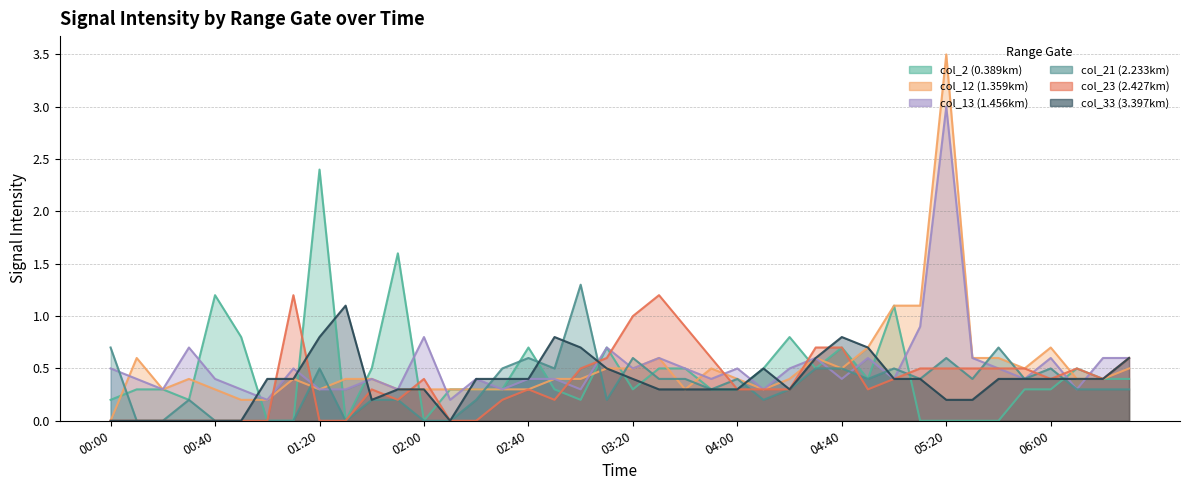

What is the difference between the second highest and second lowest values in the col_23 (2.427km) series?

1.2